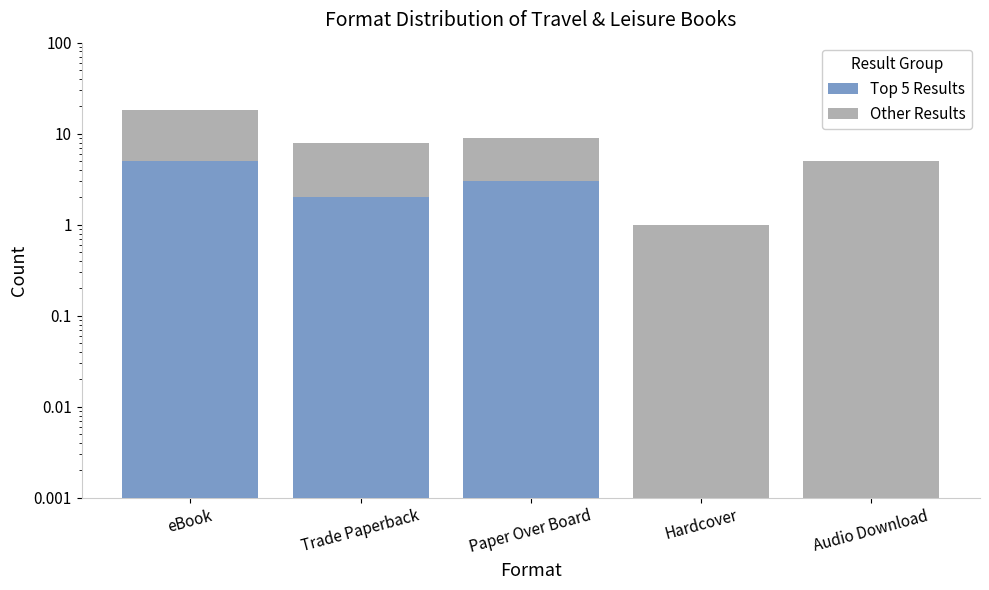

Reading left to right, extract all data points from this chart.

Top 5 Results: 5.0	2.0	3.0	0.0	0.0
Other Results: 13.0	6.0	6.0	1.0	5.0